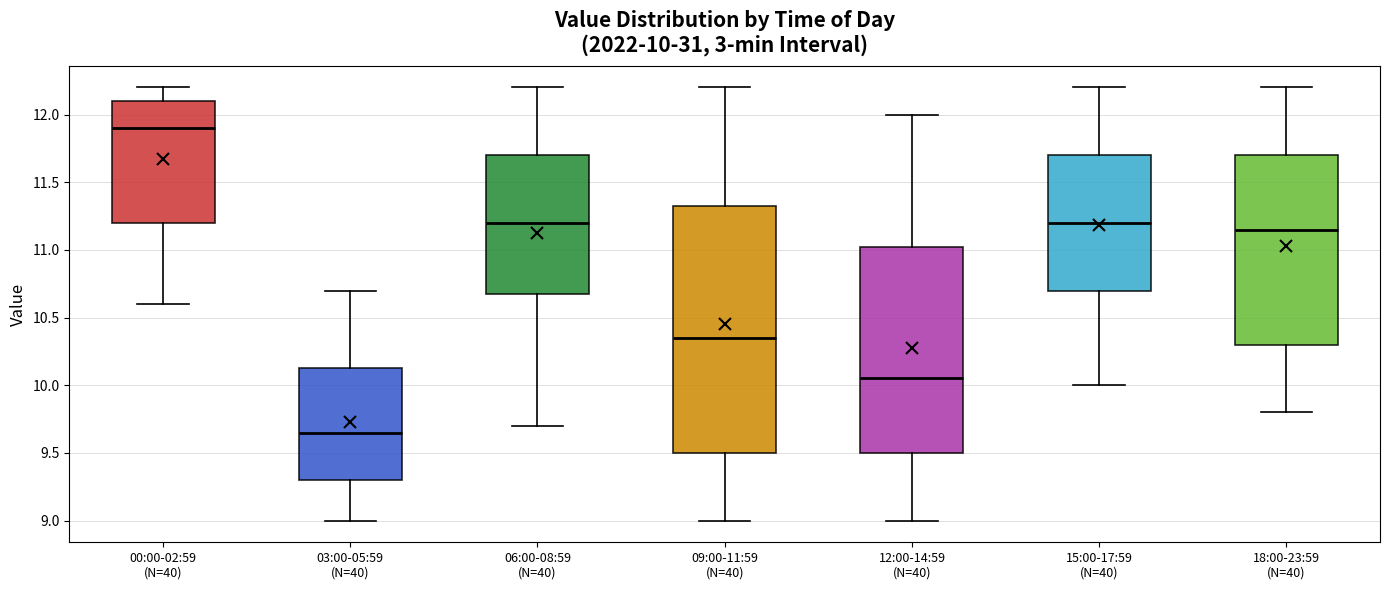

Which box is the tallest, from its lower edge to its upper edge?

09:00-11:59 (N=40)